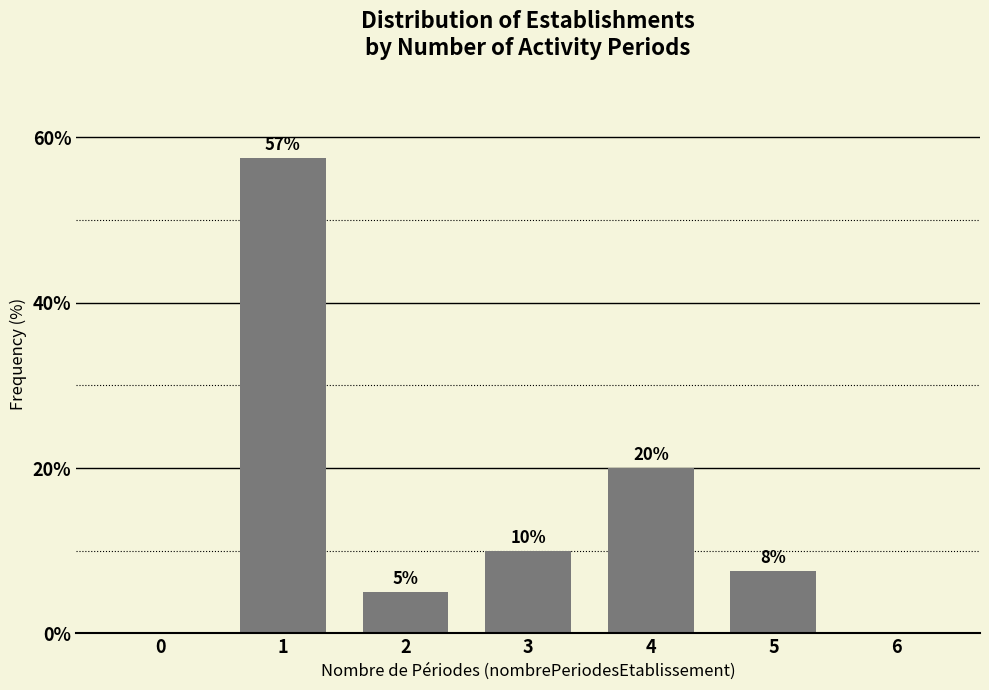

What is the sum of the values at 2 and 3?

15.0